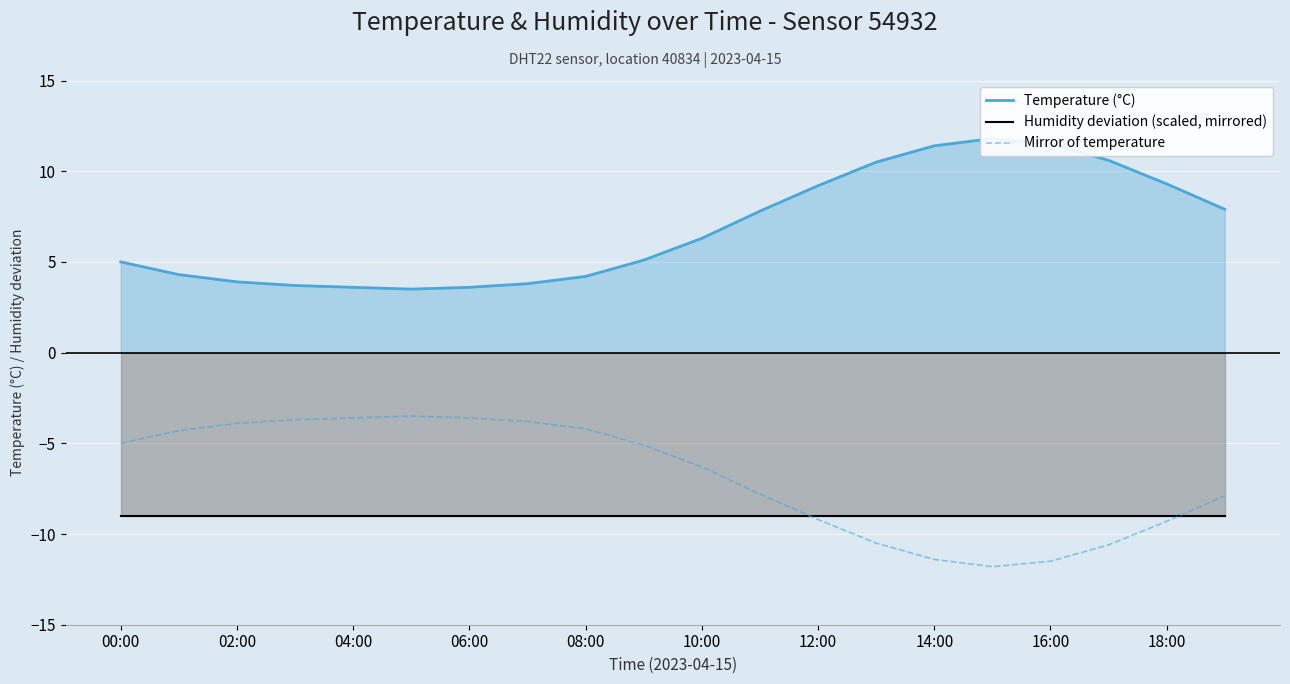

Which series has the largest range (max minus min)?

Temperature (°C)